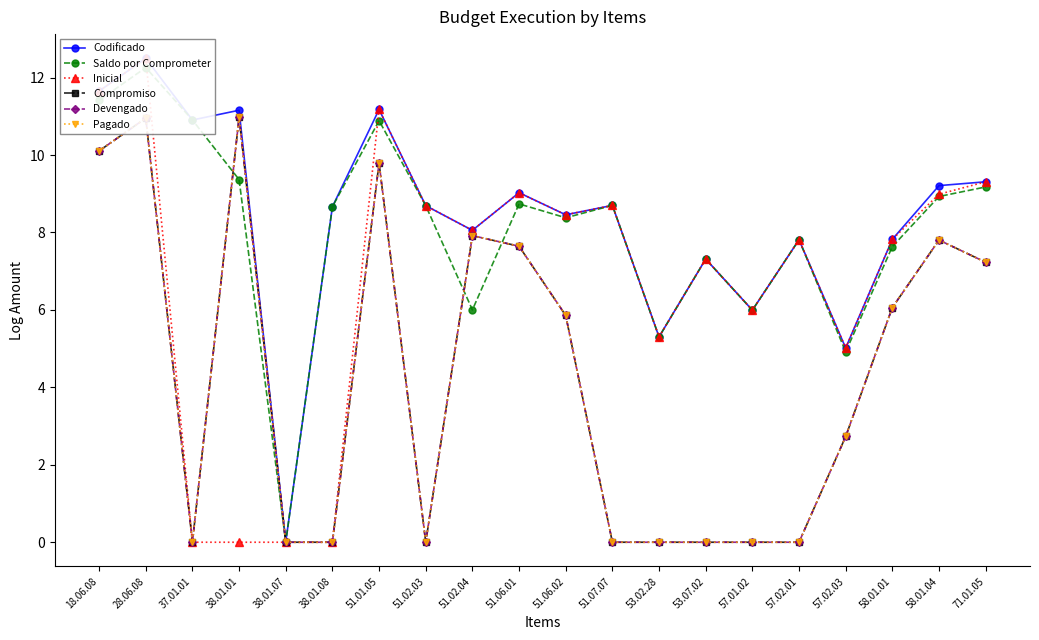

At how many categories does at least one series exceed 5?

19